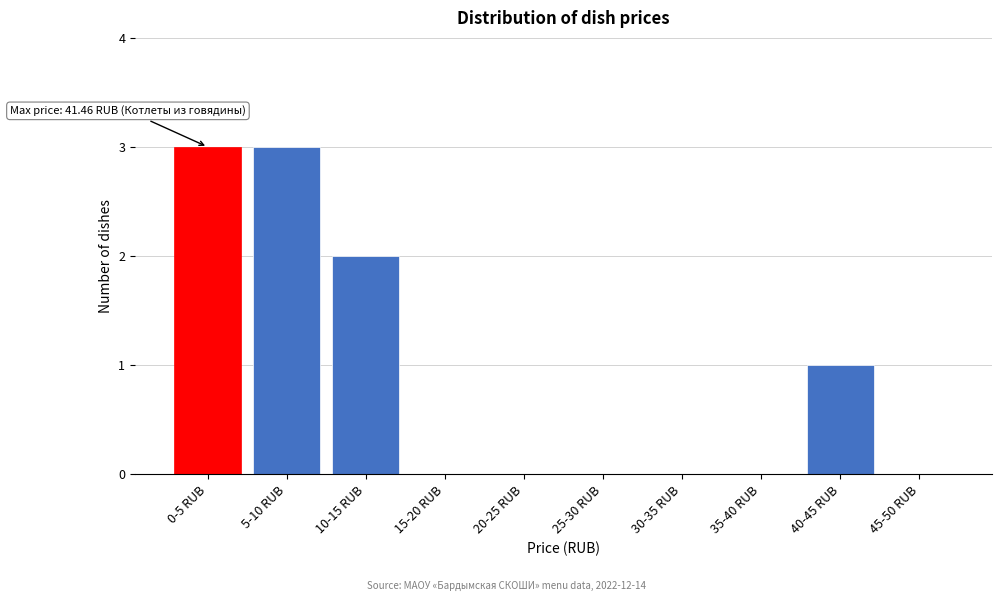

Reading right to left, what are all the values shown in this chart?

45-50 RUB=0	40-45 RUB=1	35-40 RUB=0	30-35 RUB=0	25-30 RUB=0	20-25 RUB=0	15-20 RUB=0	10-15 RUB=2	5-10 RUB=3	0-5 RUB=3